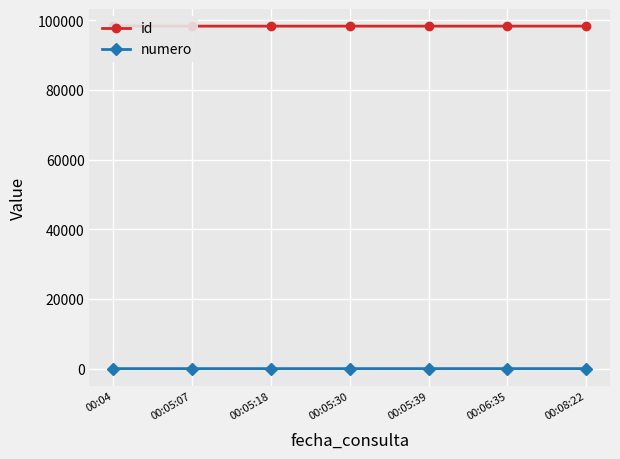

At how many categories does at least one series exceed 84143?

7